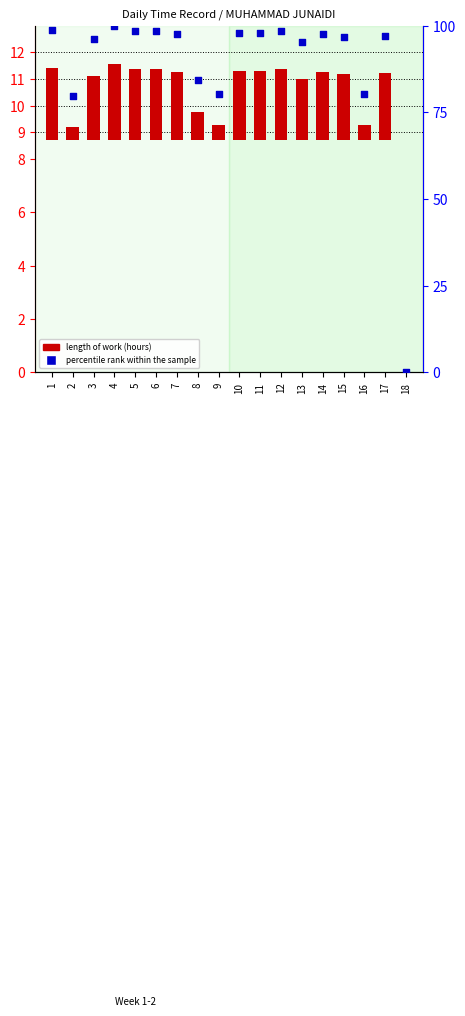

Which series contains the lowest Y value?

length of work (hours)